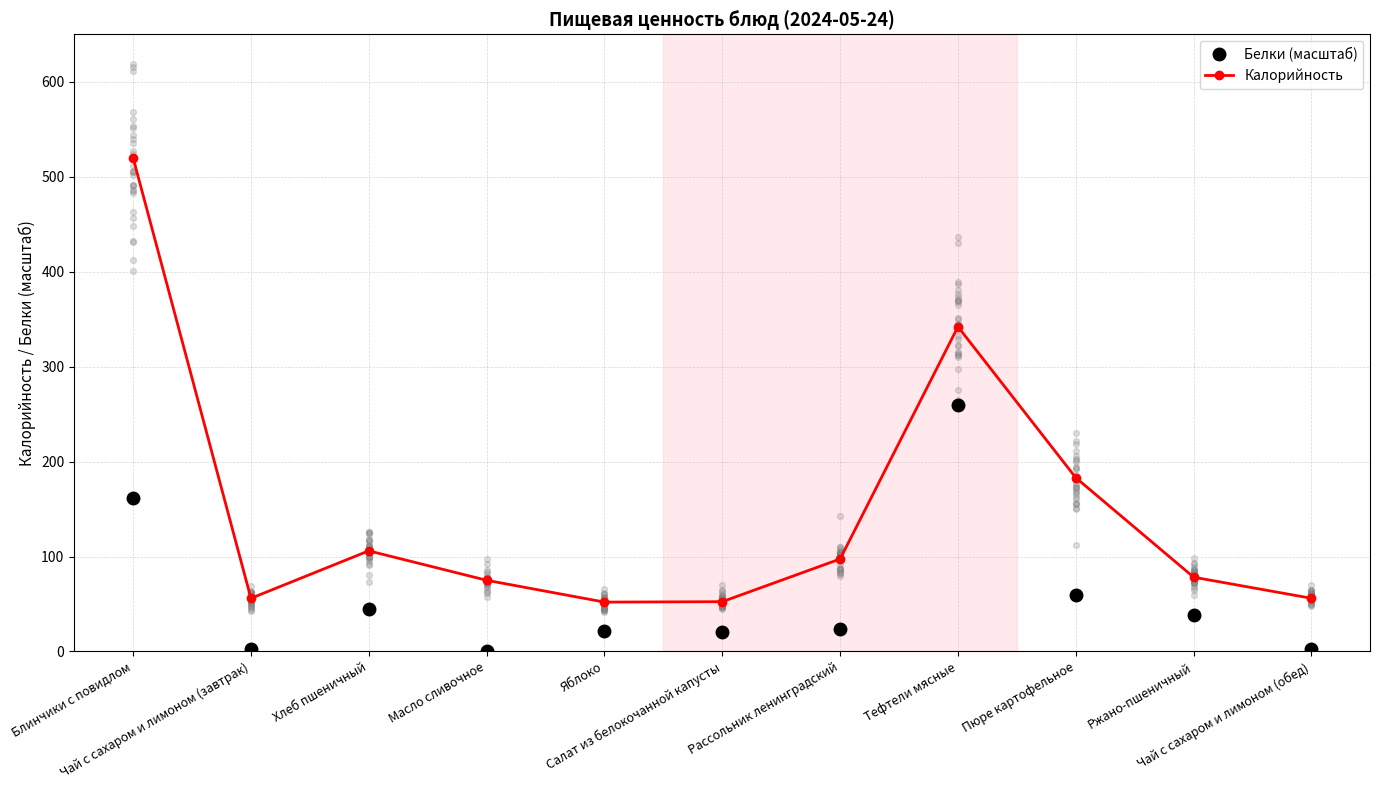

Which series reaches the minimum Y coordinate?

Белки (масштаб)